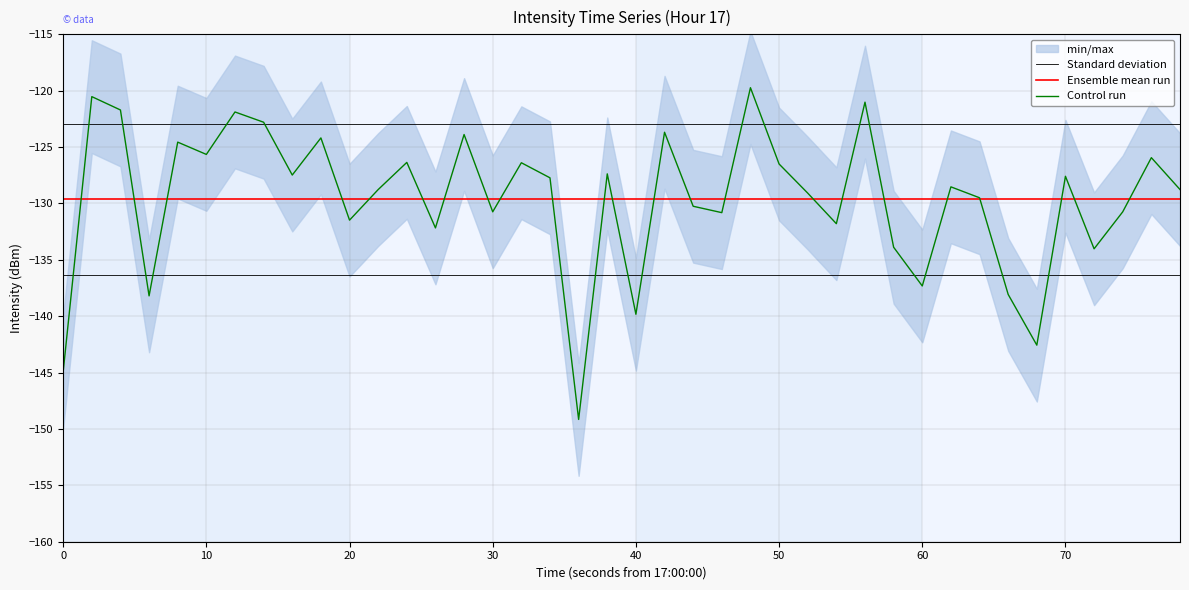

In Control run, how many points are higher than both neighbors (excluding endpoints)?

14